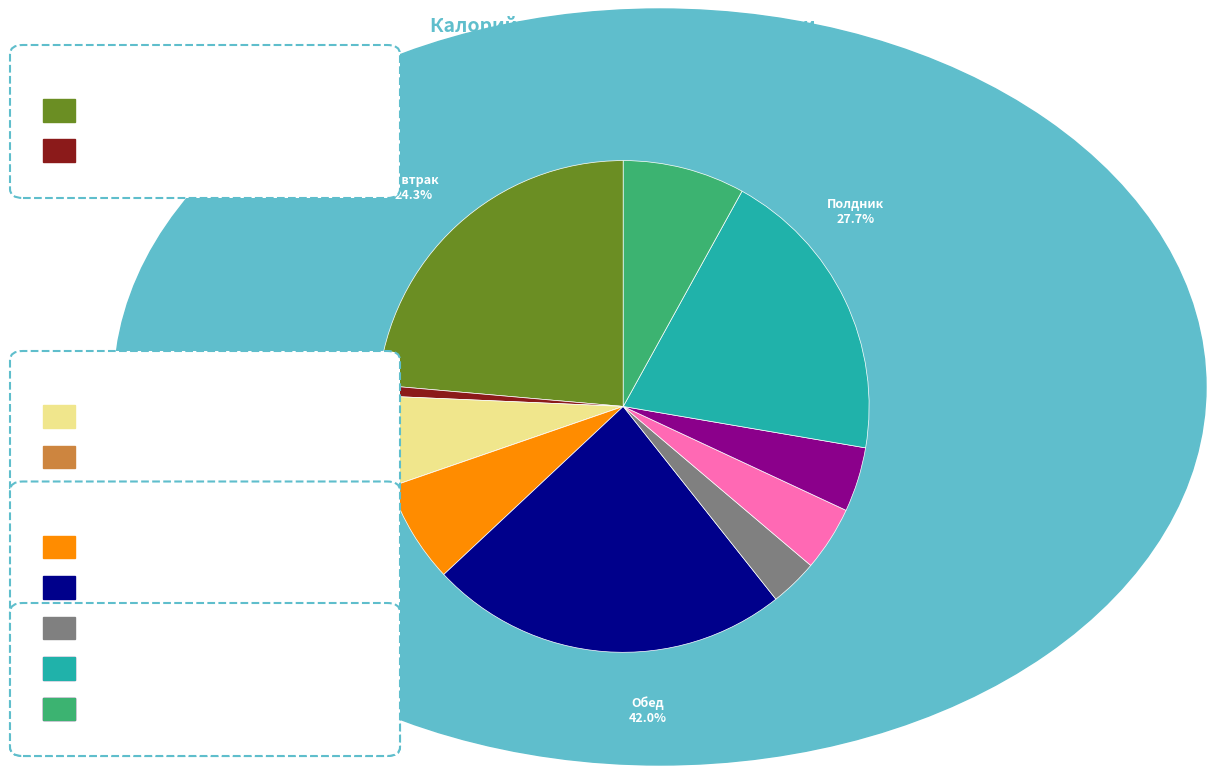

Which category has the smallest portion of the pie?

овощи свежие натуральные